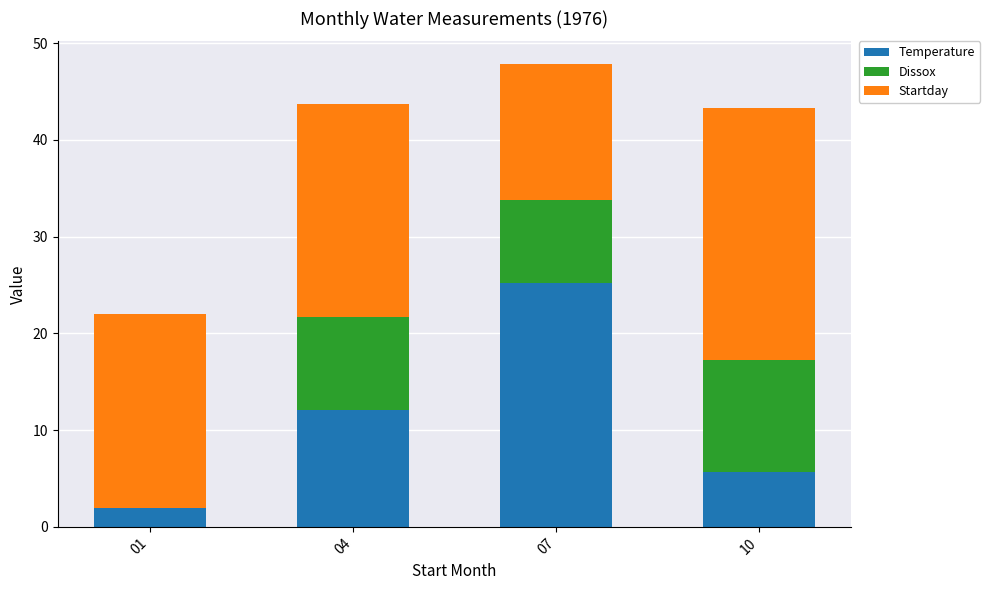

The value of Temperature at 01 is 2.0. True or false?

True